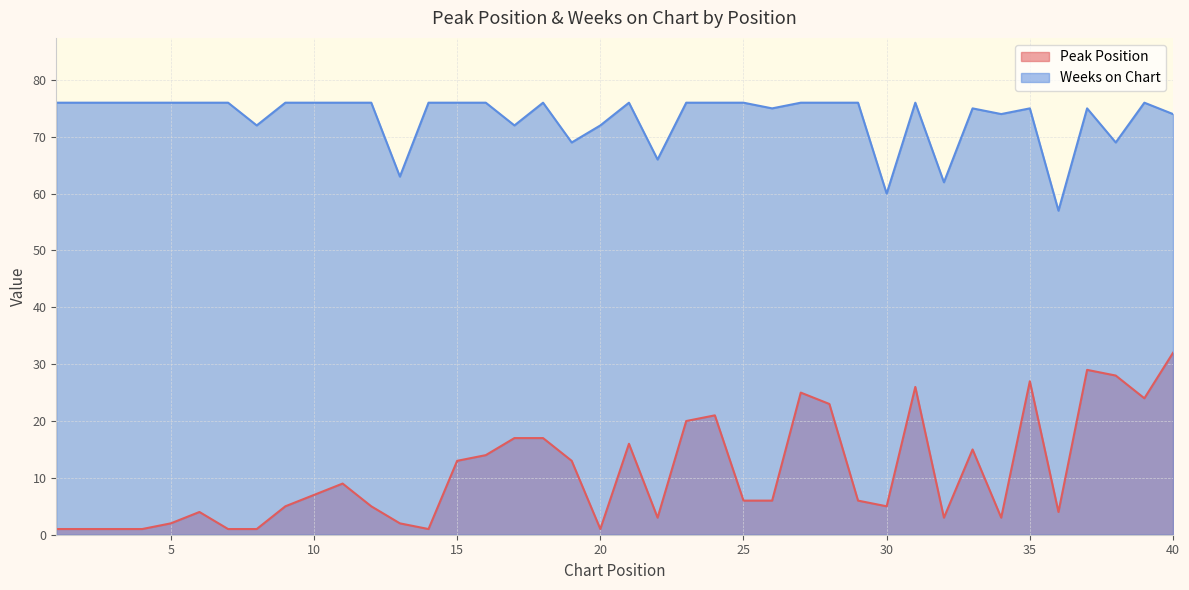

Which category has the highest value across all series?

1